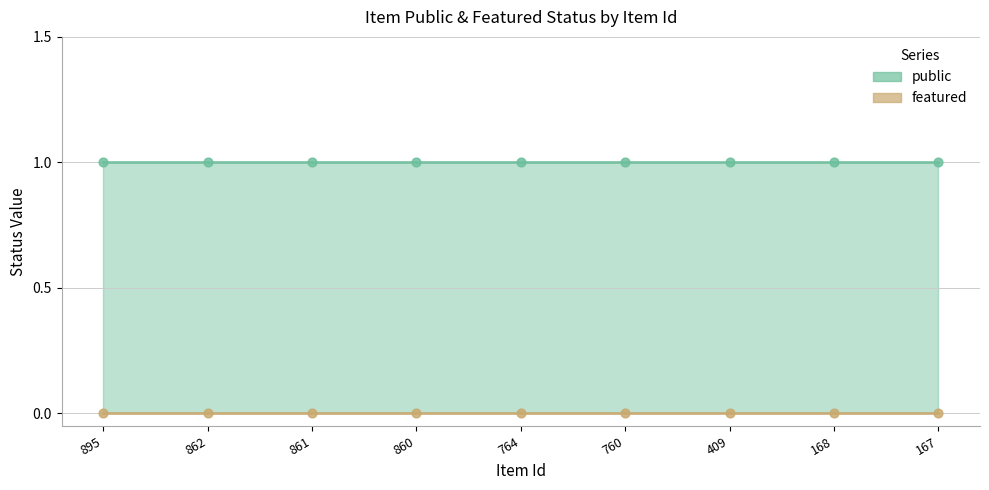

At how many categories does at least one series exceed 0?

9